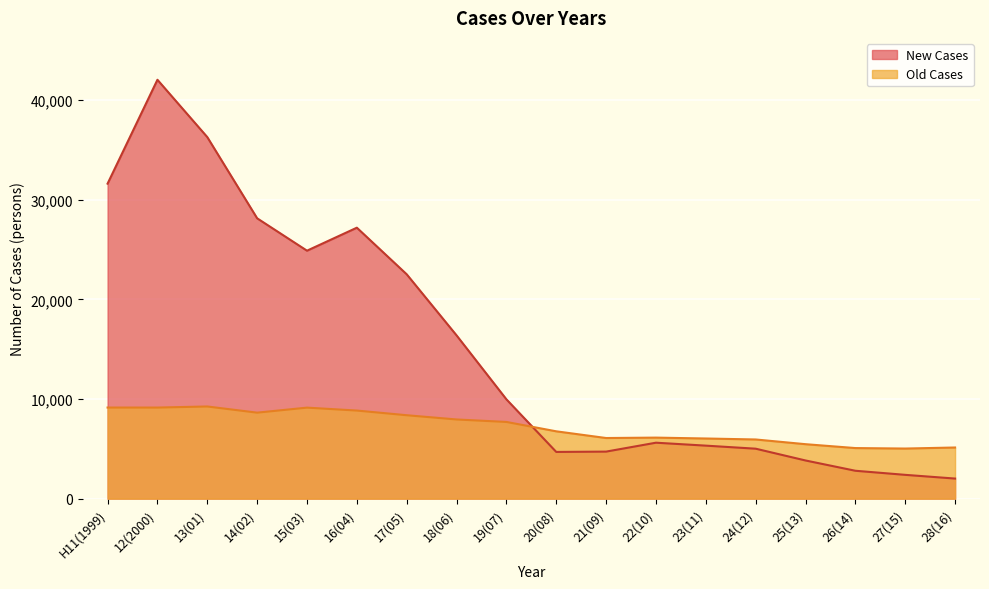

How many intersections are there between Old Cases and New Cases?

1